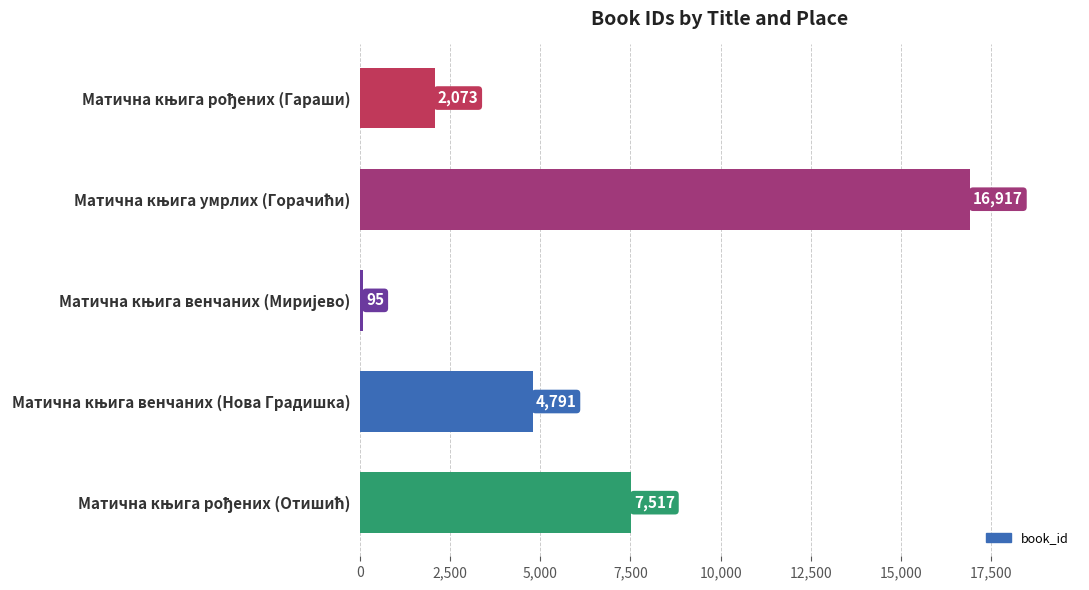

What is the value of the 1st bar from the top?

2073